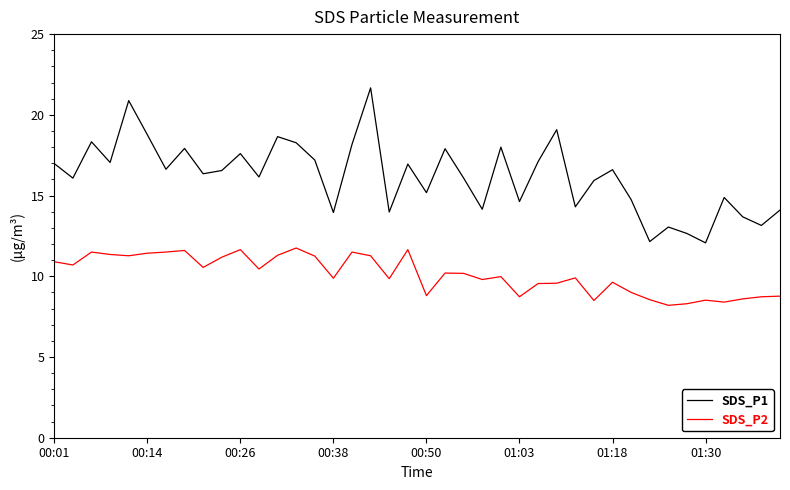

What is the minimum value shown in the chart?

8.2